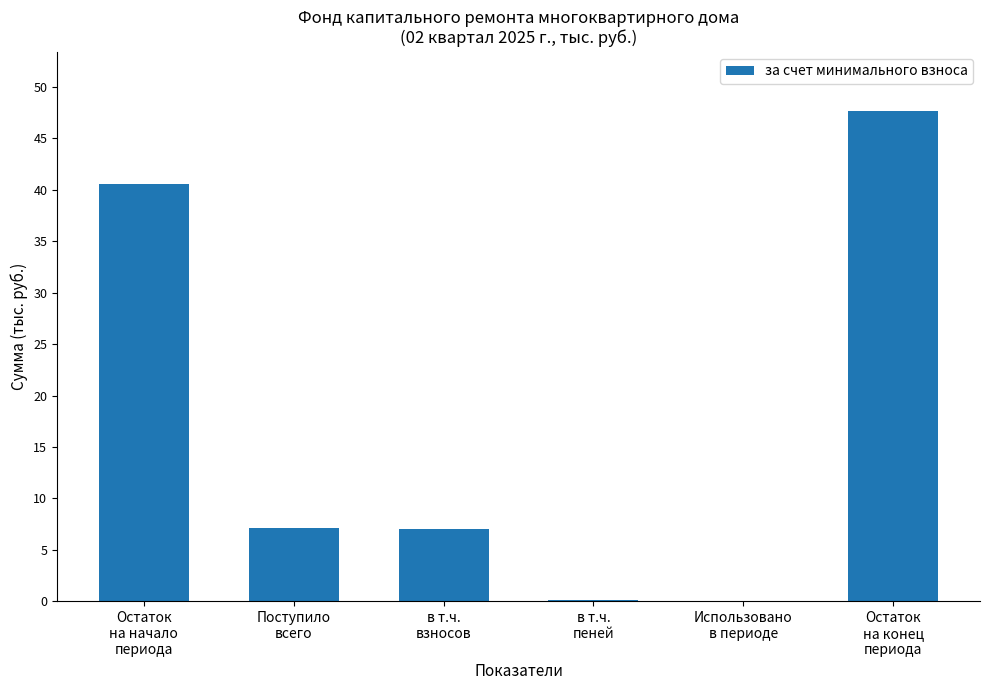

Is it true that the value at в т.ч.
взносов is 9.8?

False